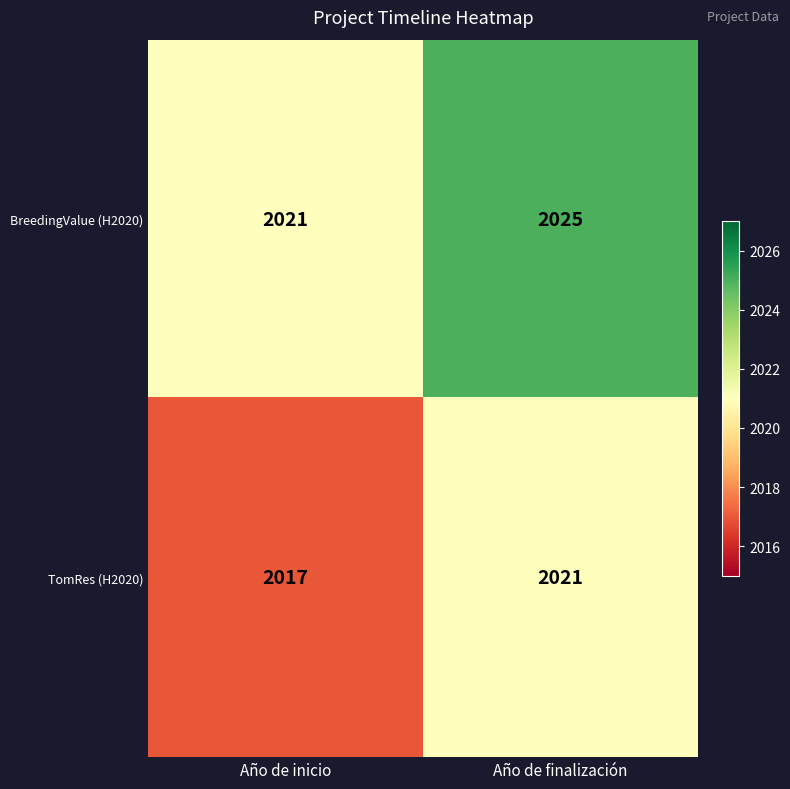

What is the total value across all series at Año de inicio?

4038